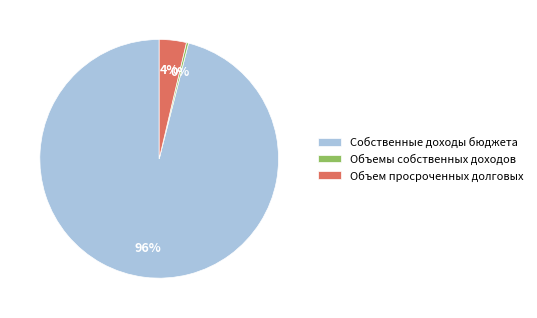

To the nearest percent, what is the difference between the largest and smallest slice percentages?

96%